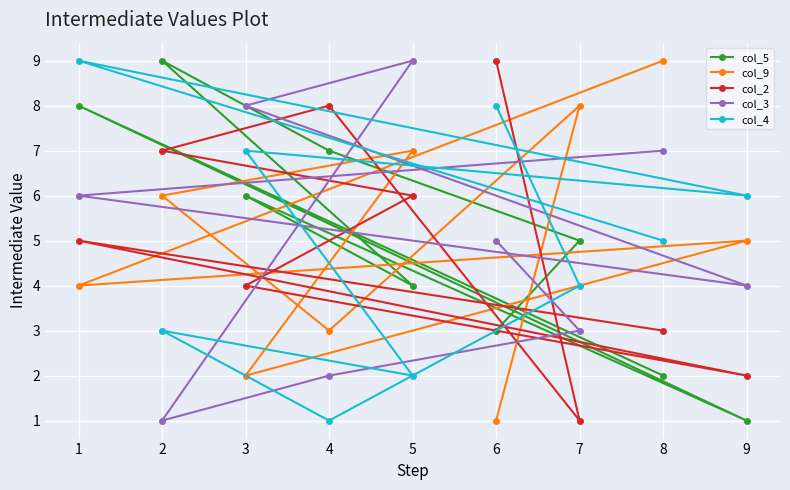

What is the average value of the col_5 series?

5